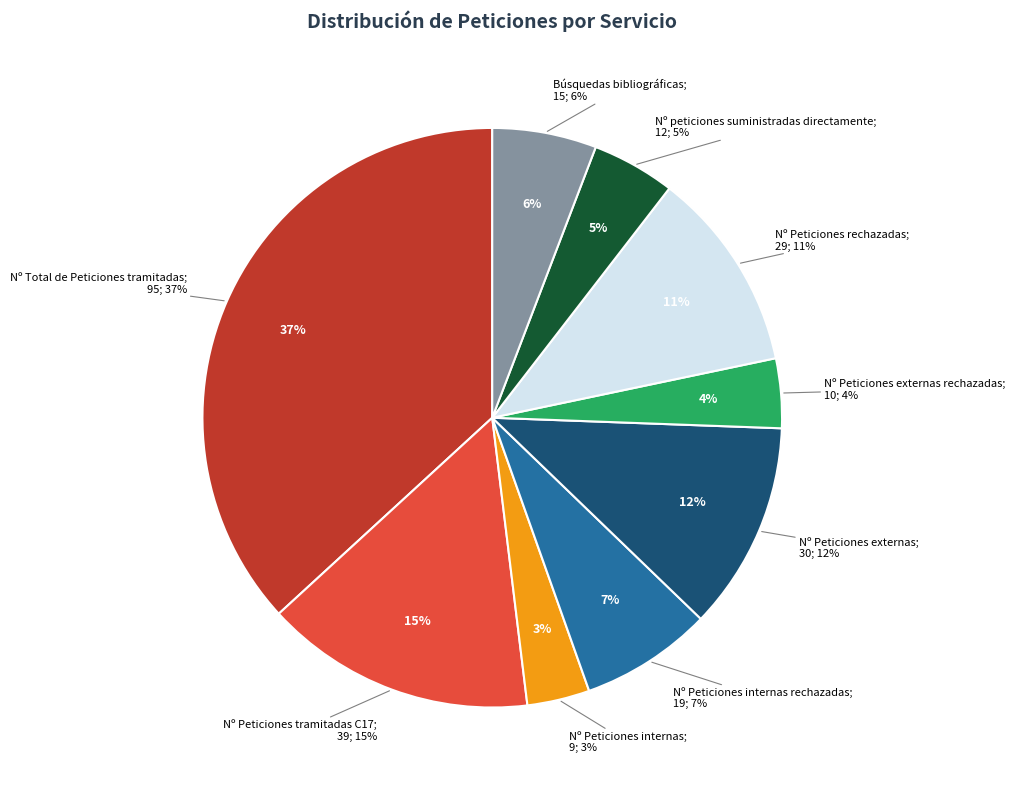

Which slice is the largest?

Nº Total de Peticiones tramitadas